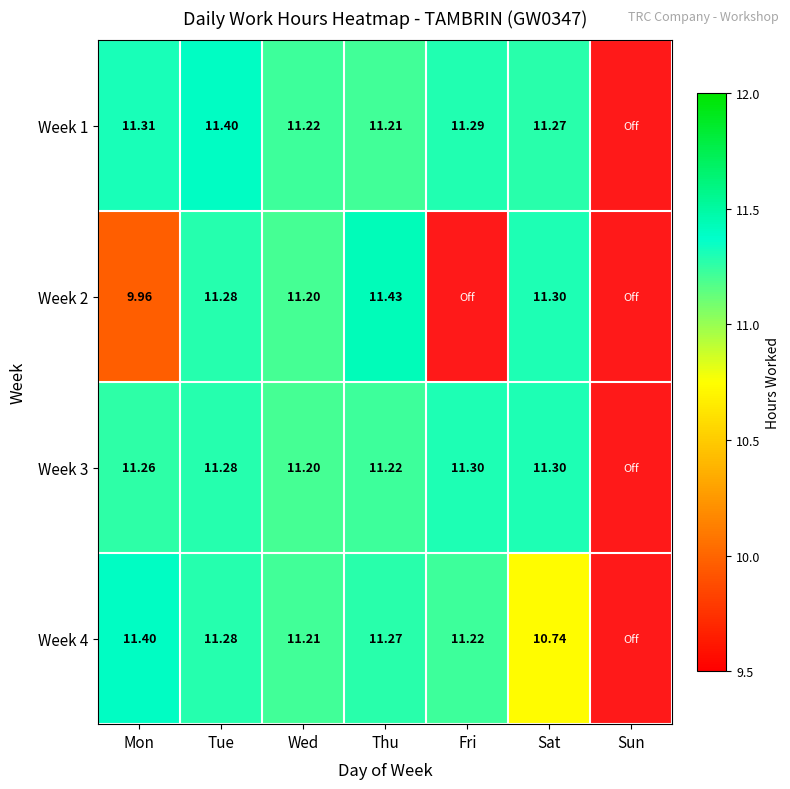

Is it true that Week 4 equals 11.4 at Mon?

True